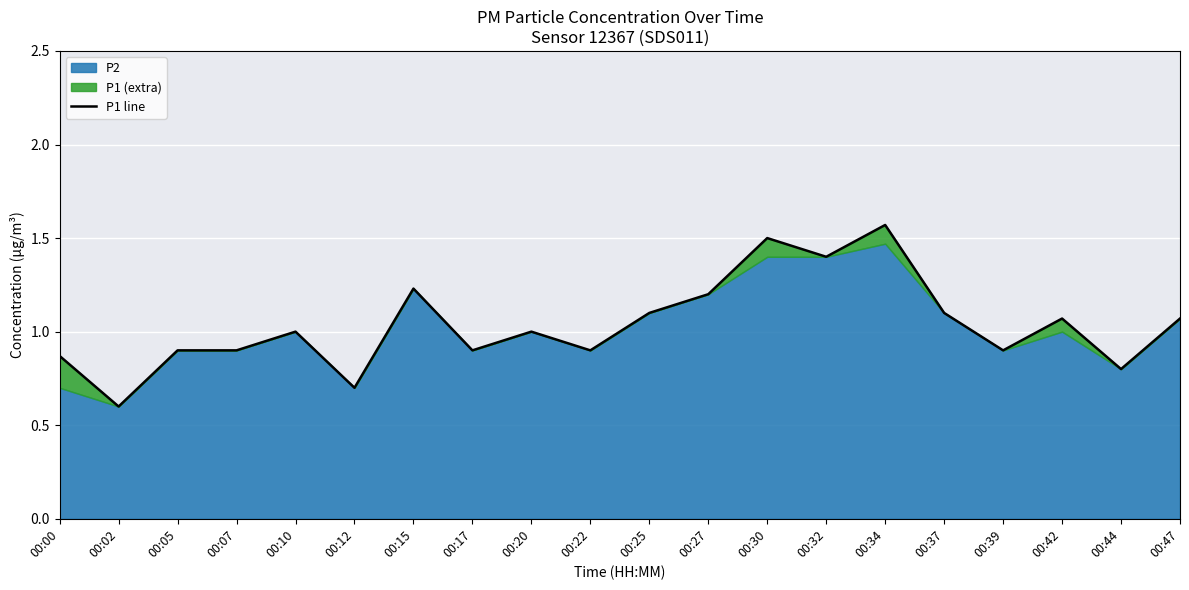

What is the value of the 9th point from the left?

1.0